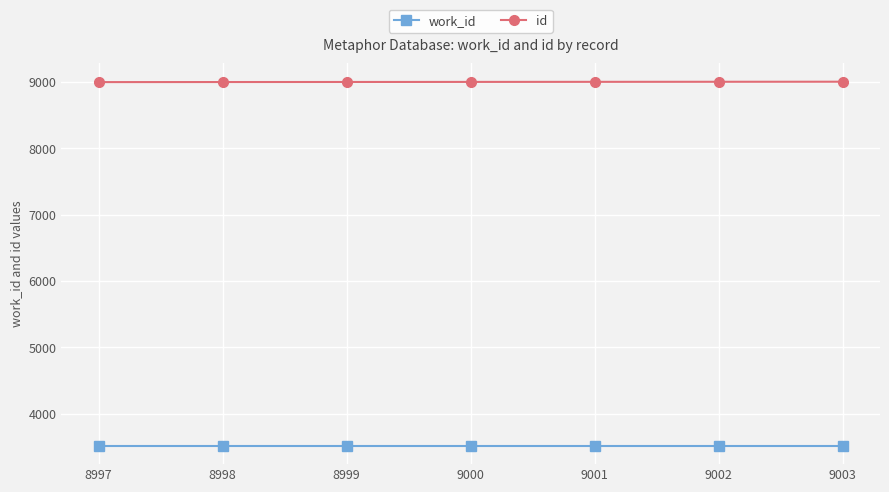

List the series in order of their peak value, lowest first.

work_id, id